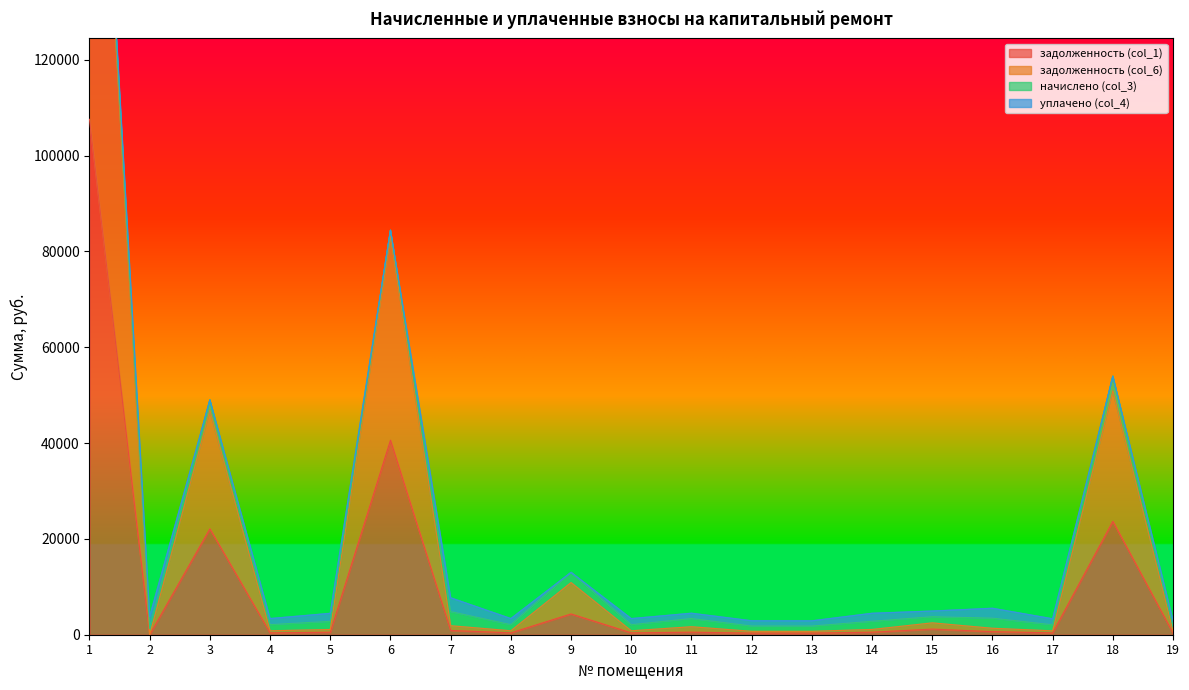

What is the average value of the задолженность (col_6) series?

24221.0